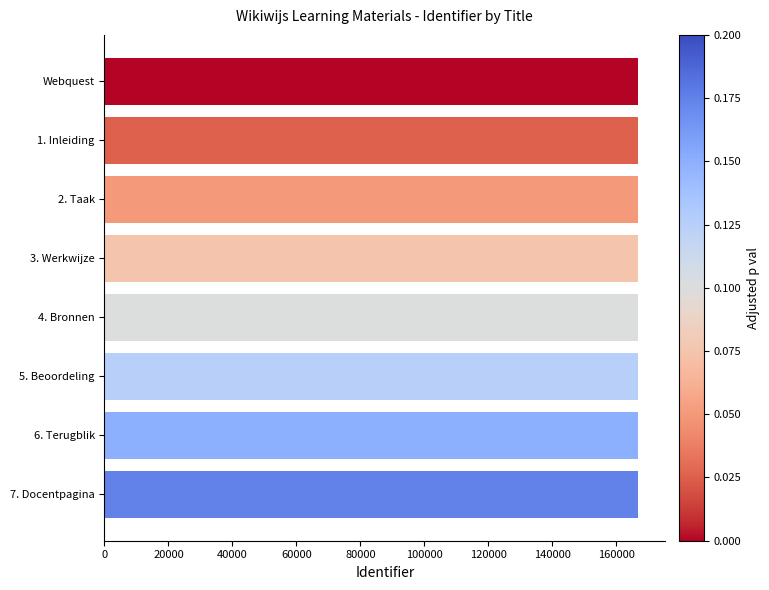

Is it true that the value at 7. Docentpagina is 166889?

True